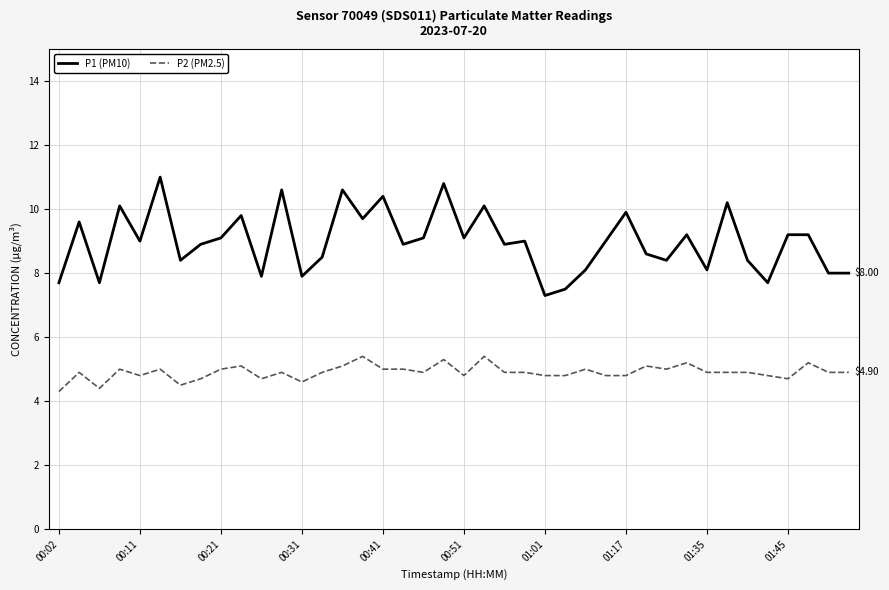

Which series has the largest total across all categories?

P1 (PM10)